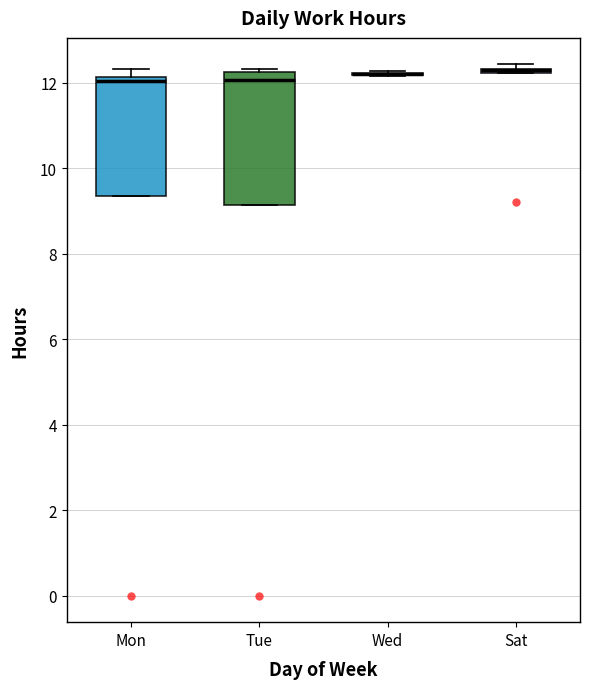

Where is the lower edge of the box for Tue on the y-axis? The values are not printed on the chart, so give them approximately, as read against the axis.

9.2